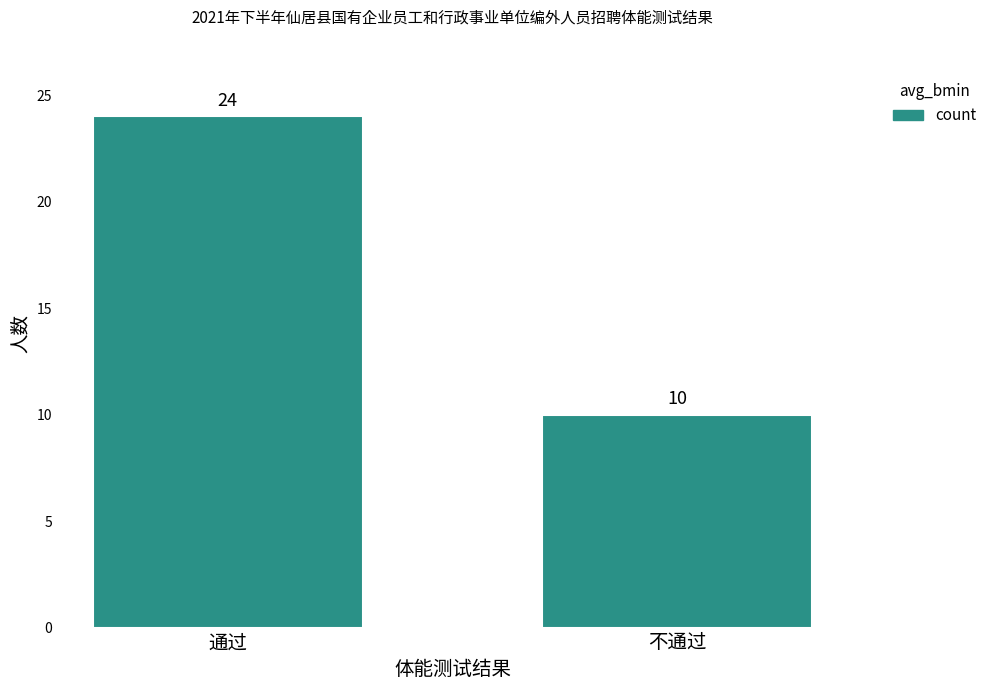

True or false: the data shows 12 at 通过.

False